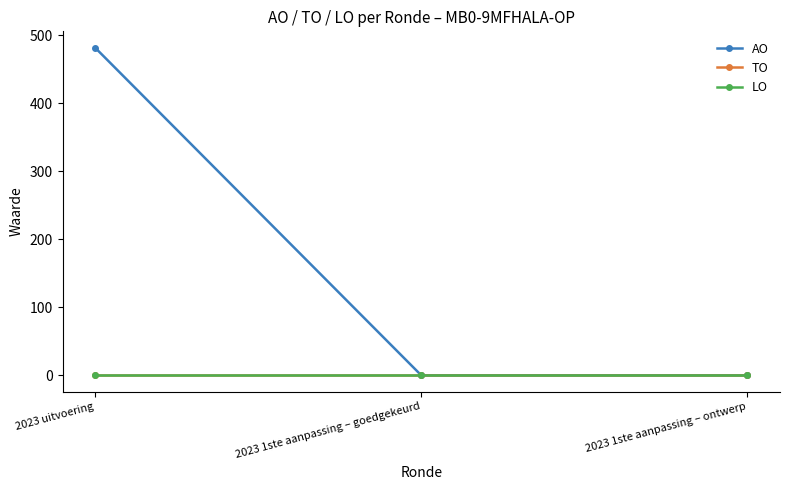

Between 2023 1ste aanpassing – goedgekeurd and 2023 1ste aanpassing – ontwerp, which series saw the biggest shift?

AO